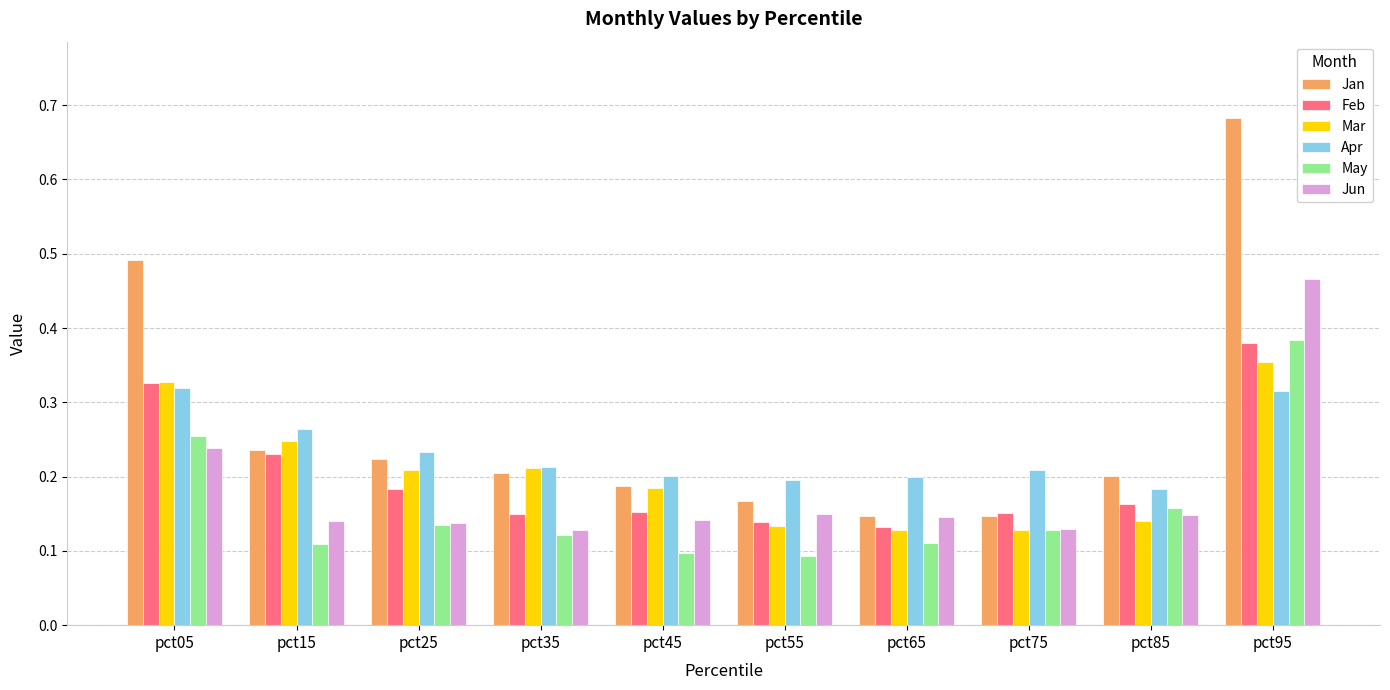

At which category is the sum across all series the highest?

pct95